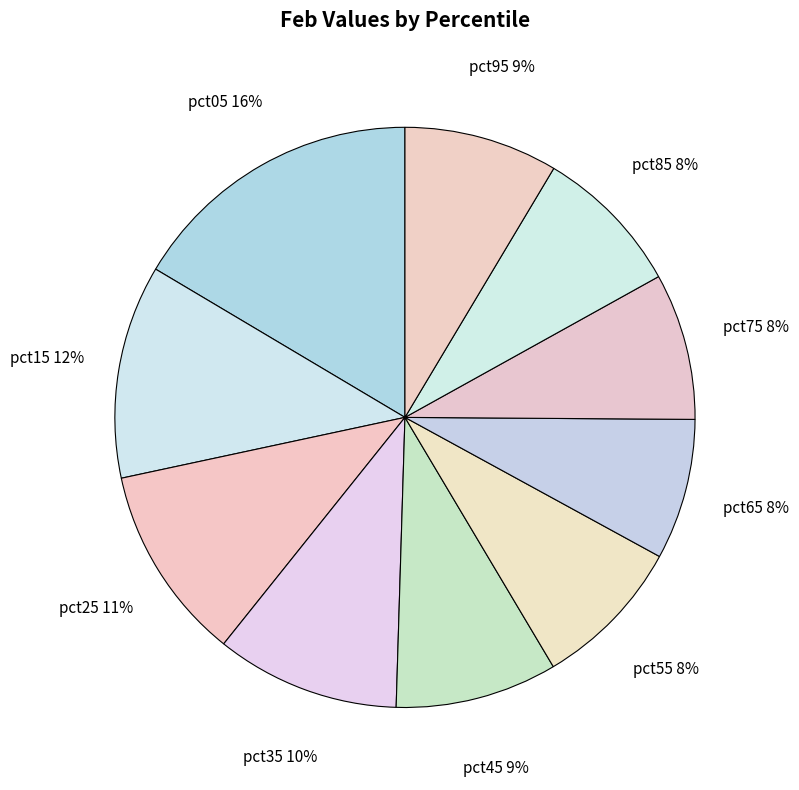

How many segments does this pie chart have?

10